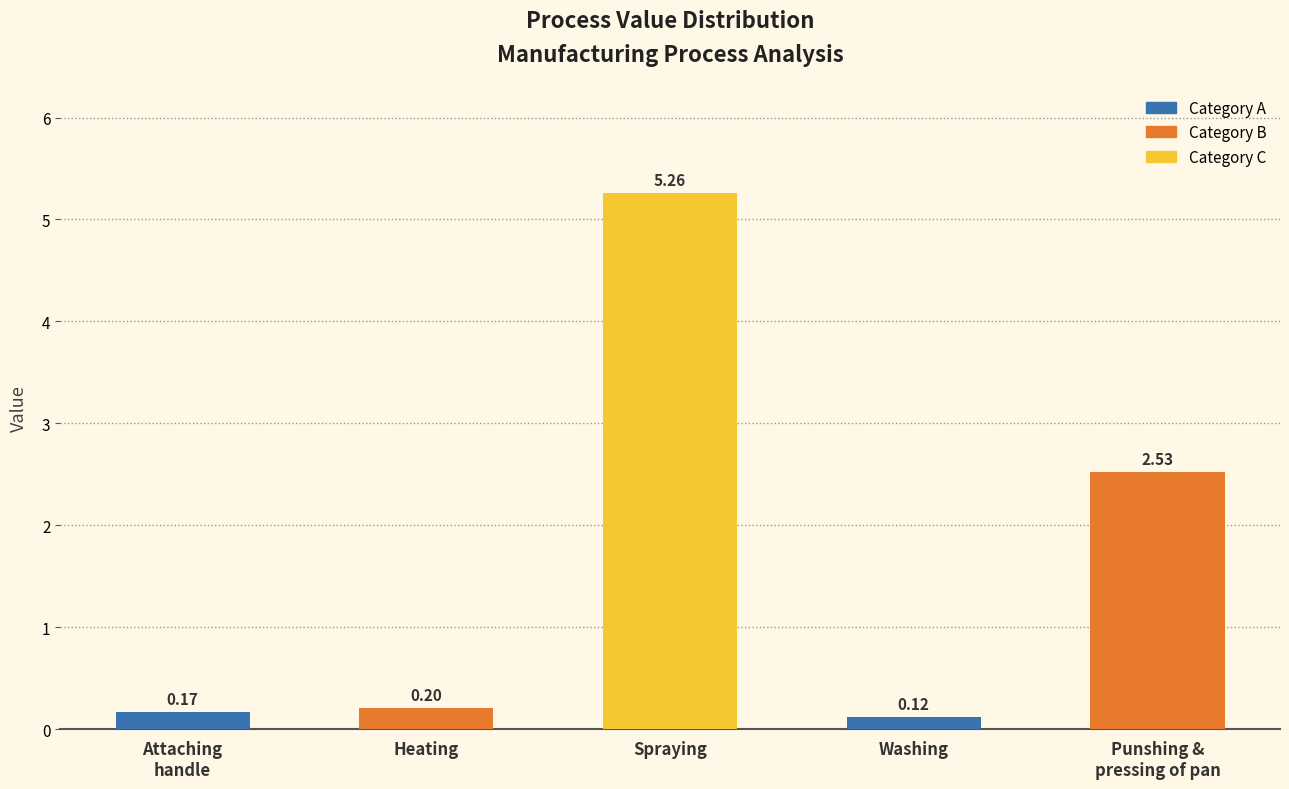

Which category has the lowest value across all series?

Washing